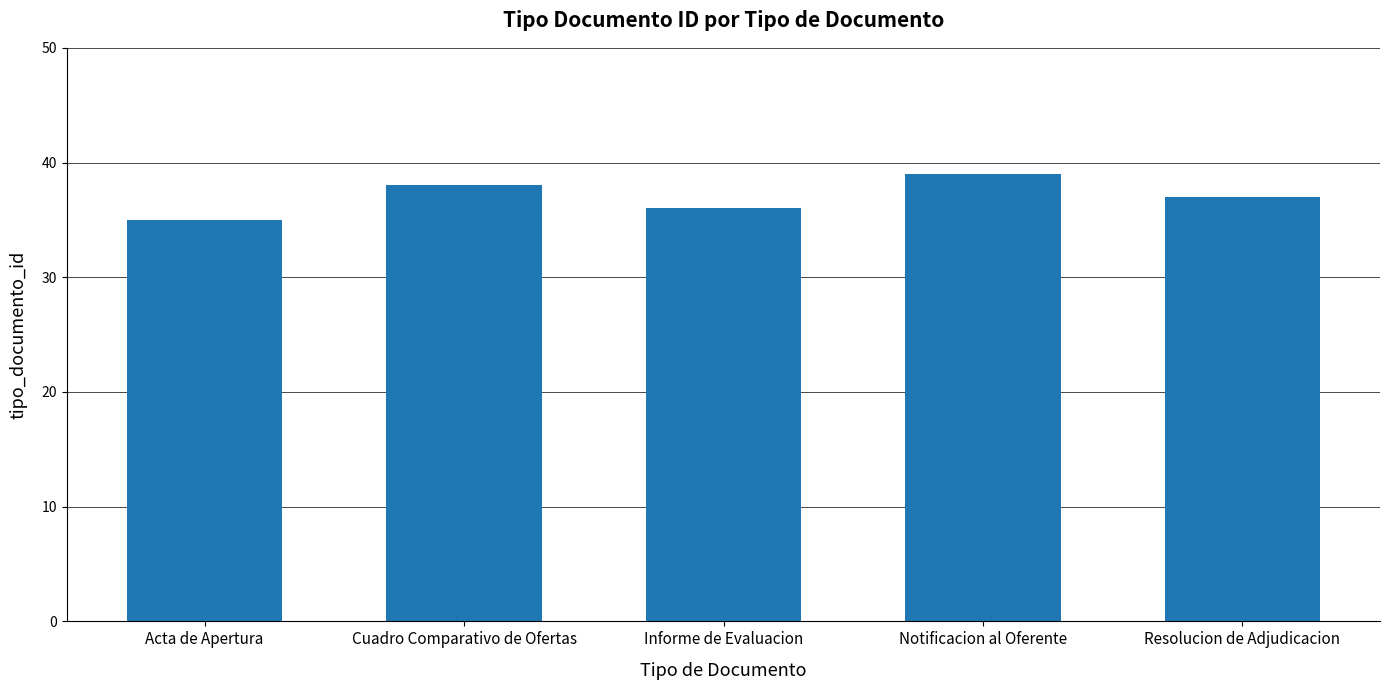

What is the difference between the values at Informe de Evaluacion and Resolucion de Adjudicacion?

1